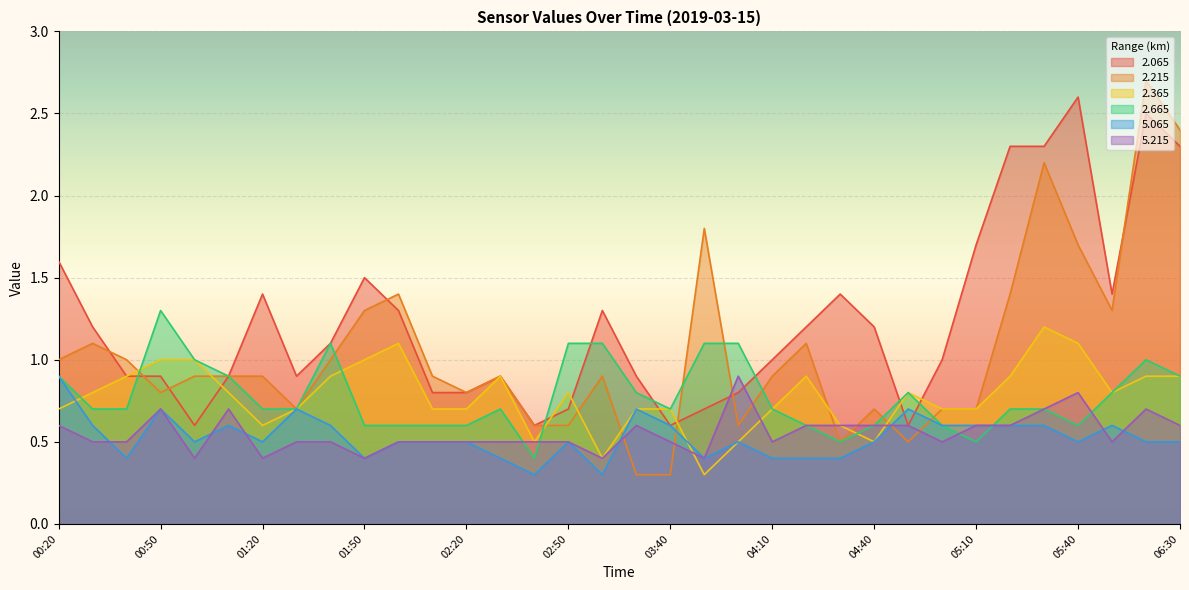

What value does the   2.065 series have at 04:30?

1.4